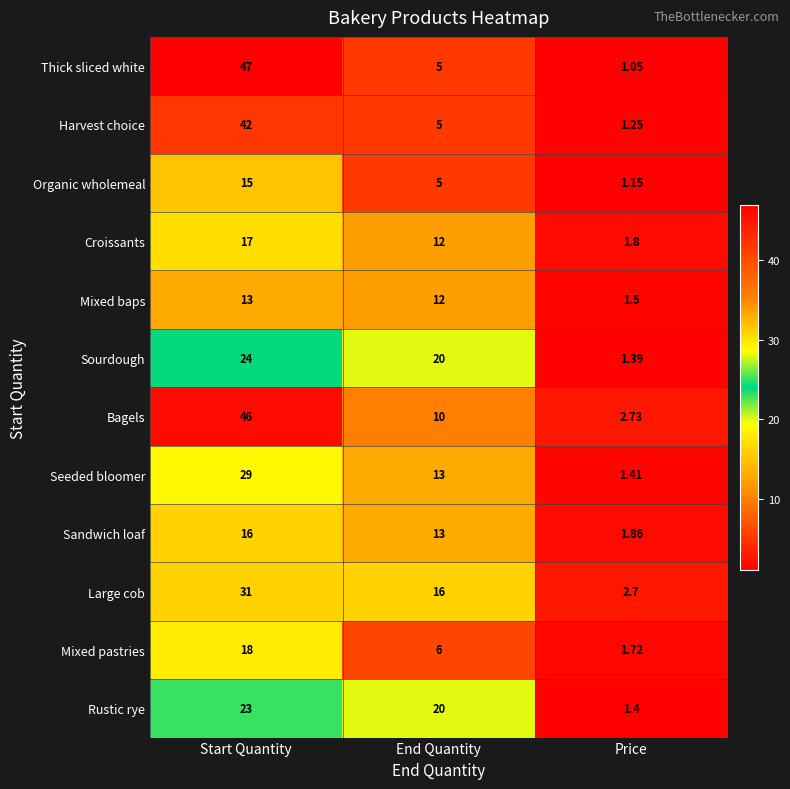

Which series changed the most between End Quantity and Price?

Sourdough